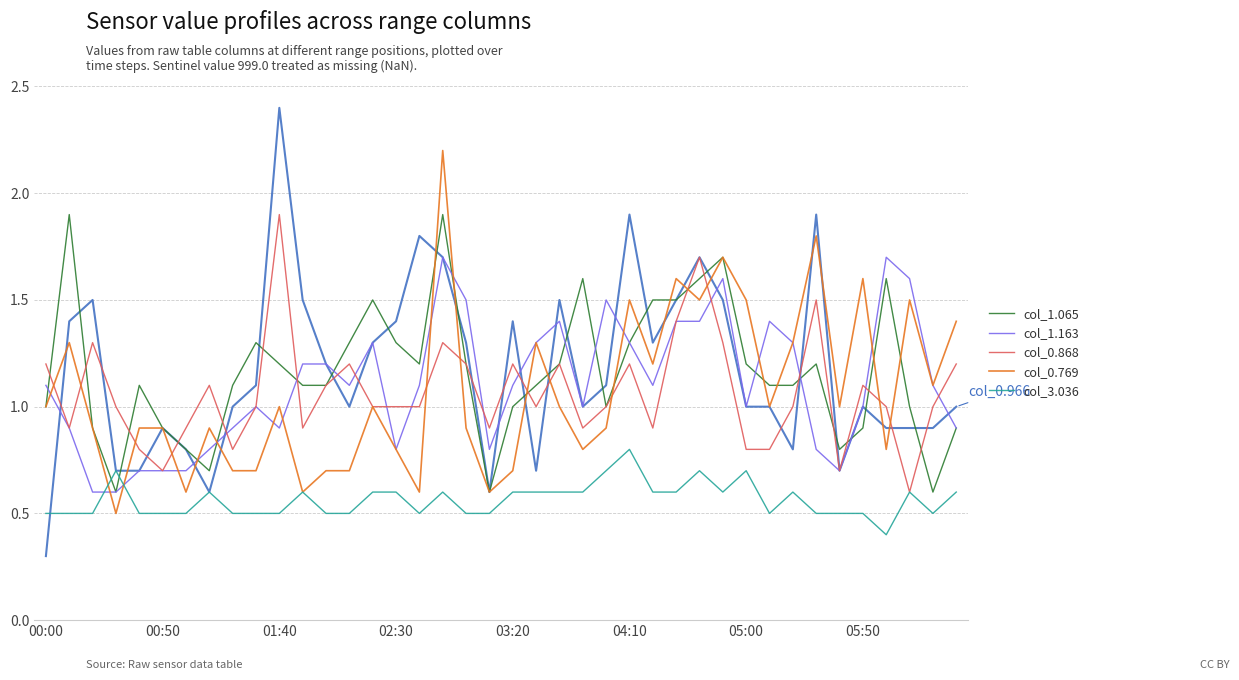

What is the maximum value shown in the chart?

2.4